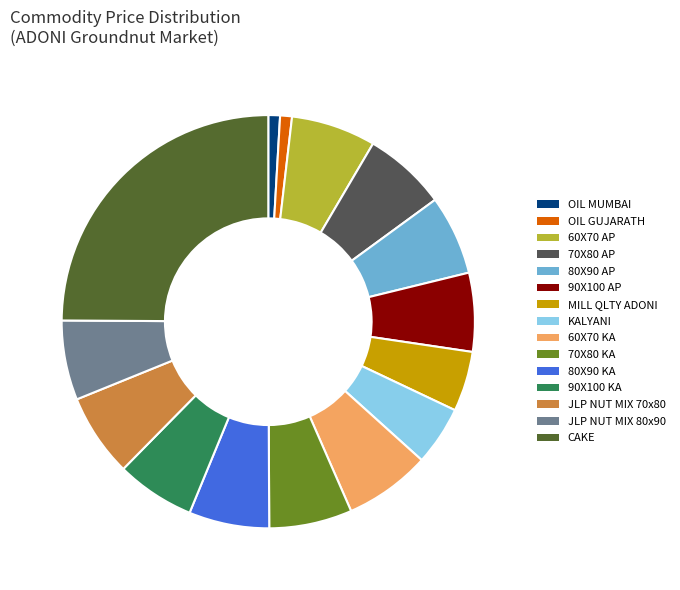

Which slice is the largest?

CAKE